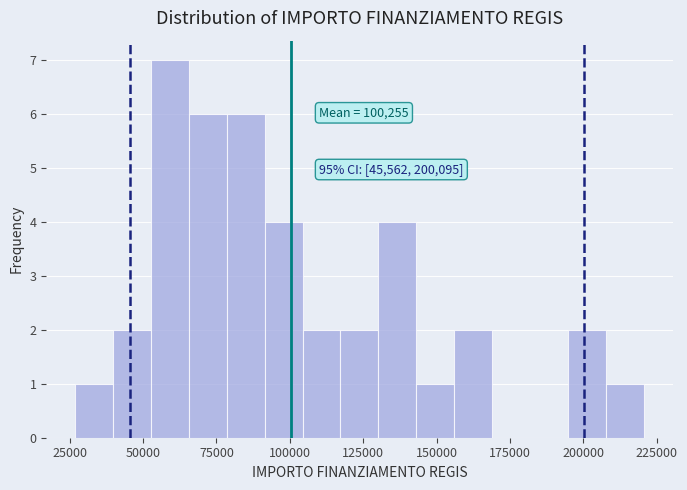

Around what value on the x-axis is the tallest bar? Give the approximate position of its centre, as read against the axis.

60000